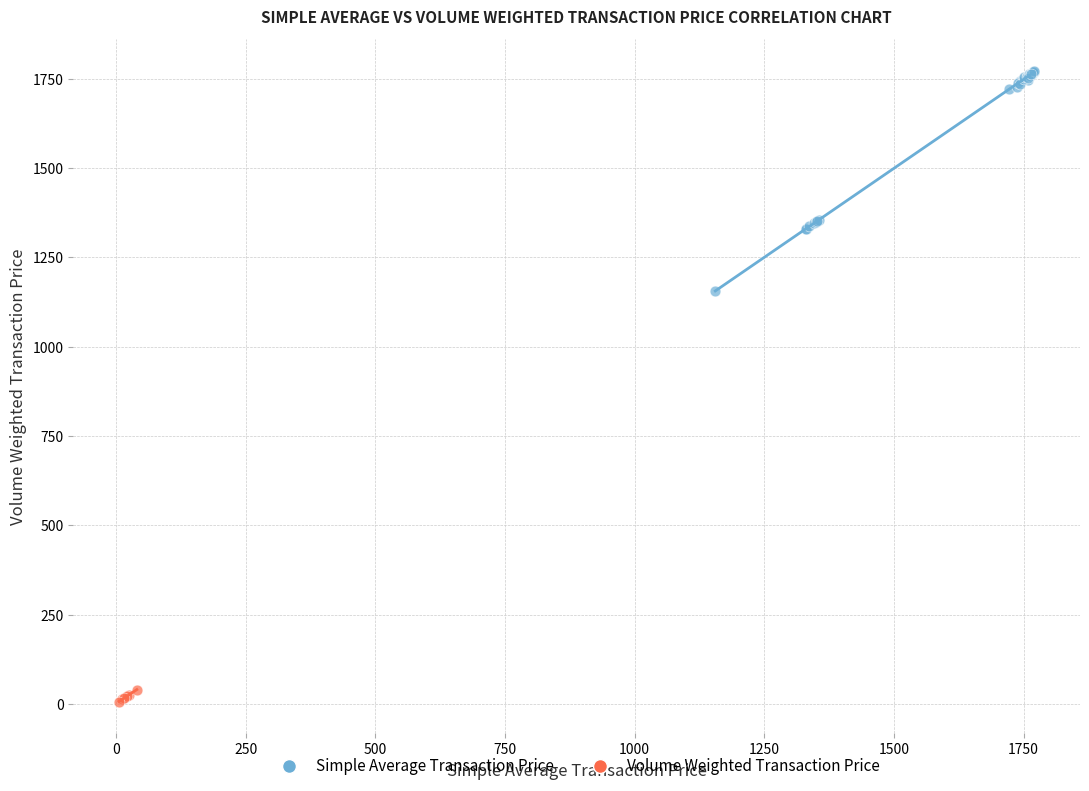

What are all the series names shown in the legend?

Simple Average Transaction Price, Volume Weighted Transaction Price